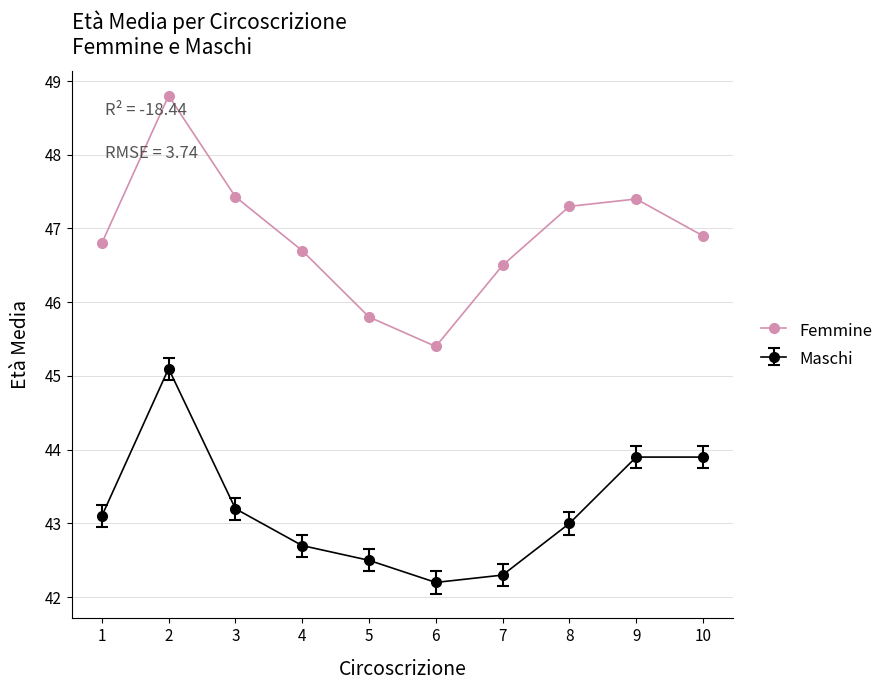

What is the sum of all Maschi values?

431.9